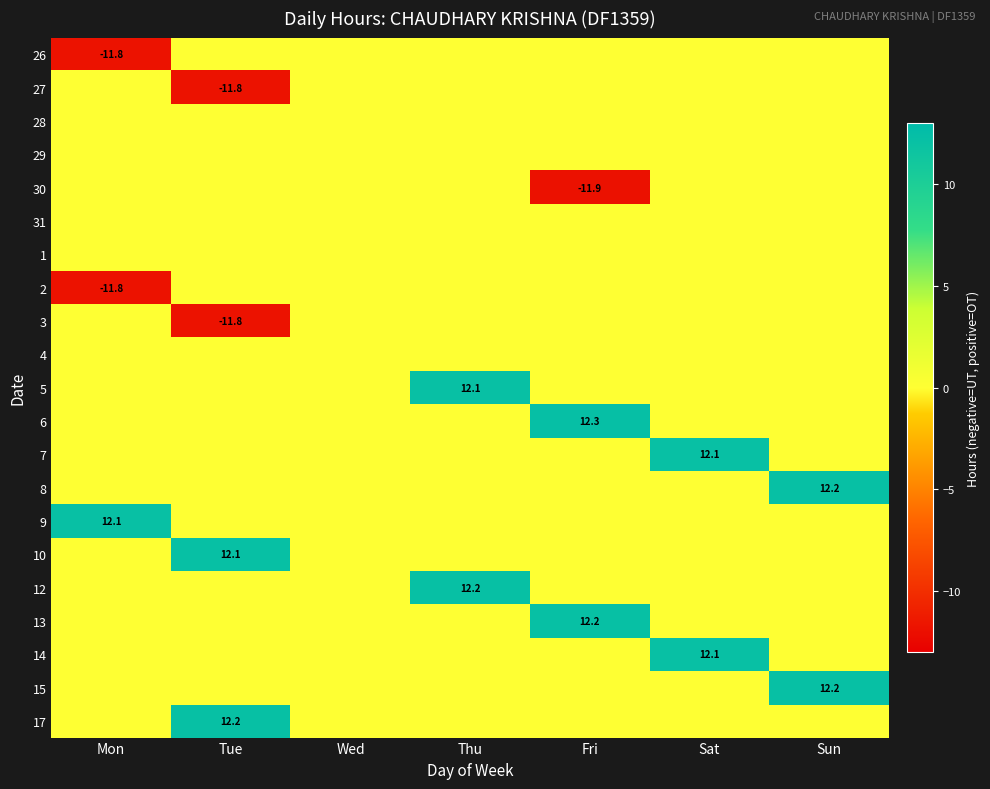

True or false: 15 has a value of 21.7 at Sun.

False